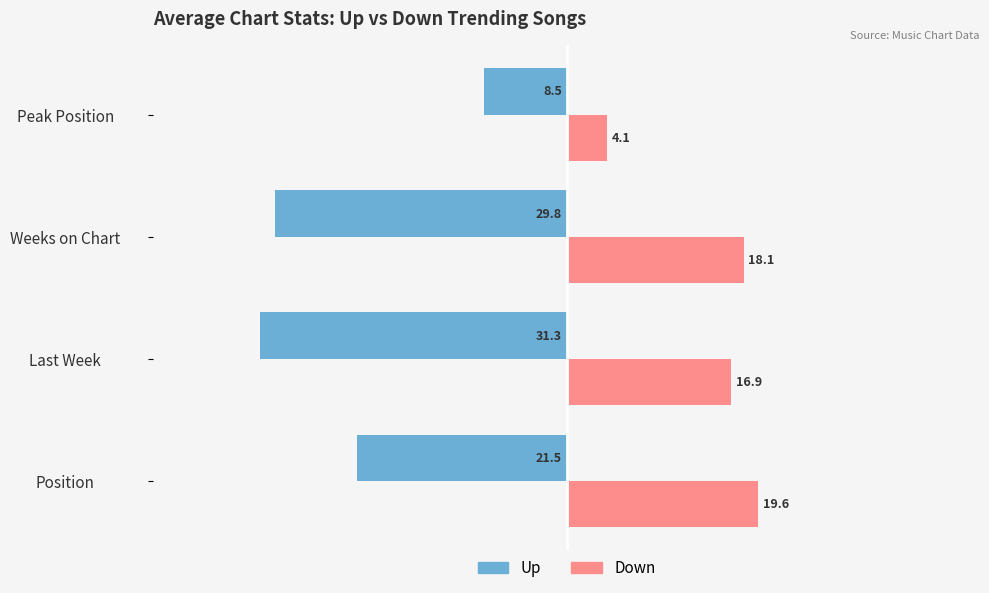

At which category is the sum across all series the highest?

Position